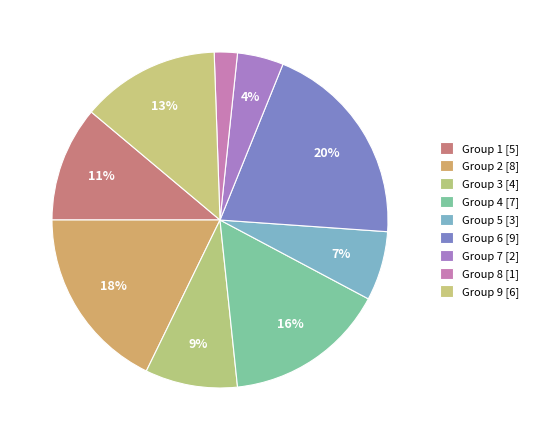

What is the smallest slice in the pie chart?

Group 8 [1]